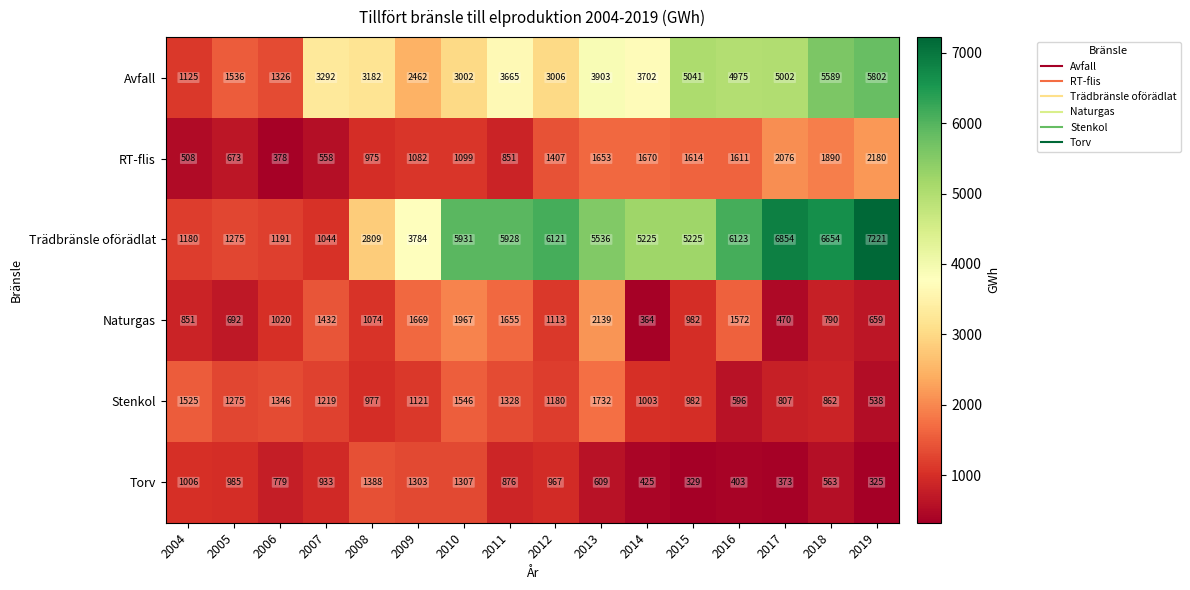

What is the smallest value displayed?

325